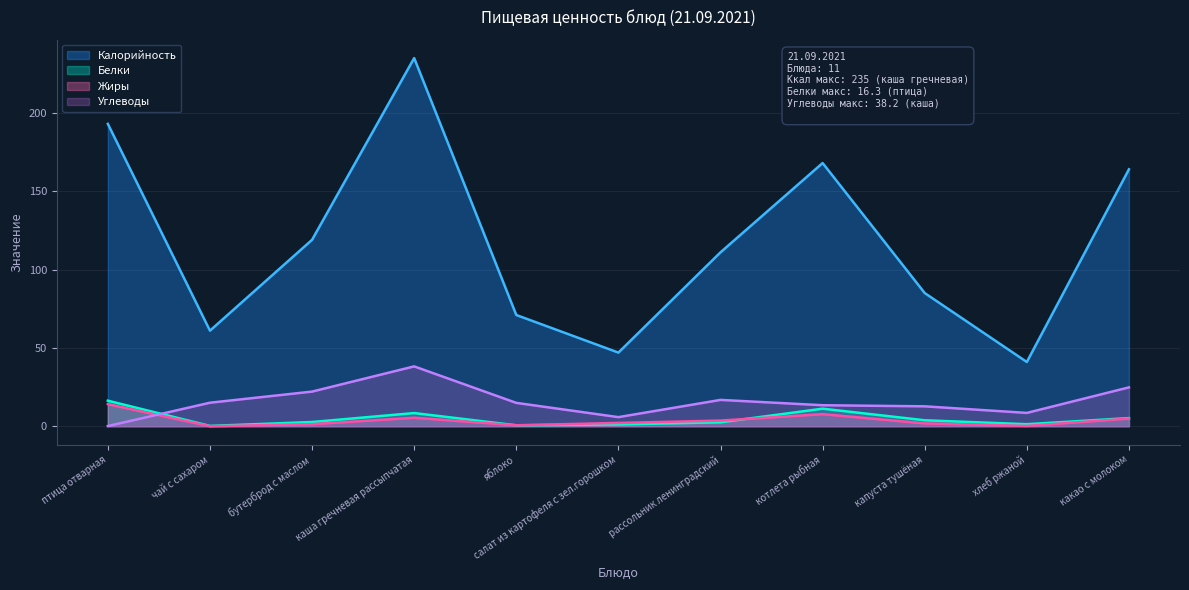

Reading left to right, transcribe all the data shown in this chart.

Калорийность: 193.0	61.0	119.0	235.0	71.0	47.0	111.0	168.0	85.0	41.0	164.0
Белки: 16.3	0.2	2.7	8.4	0.6	1.1	2.5	11.2	3.8	1.3	5.2
Жиры: 14.1	0.0	1.3	5.4	0.6	2.1	3.6	7.7	1.8	0.2	4.9
Углеводы: 0.1	15.0	22.1	38.2	14.9	5.8	16.8	13.4	12.7	8.5	24.8